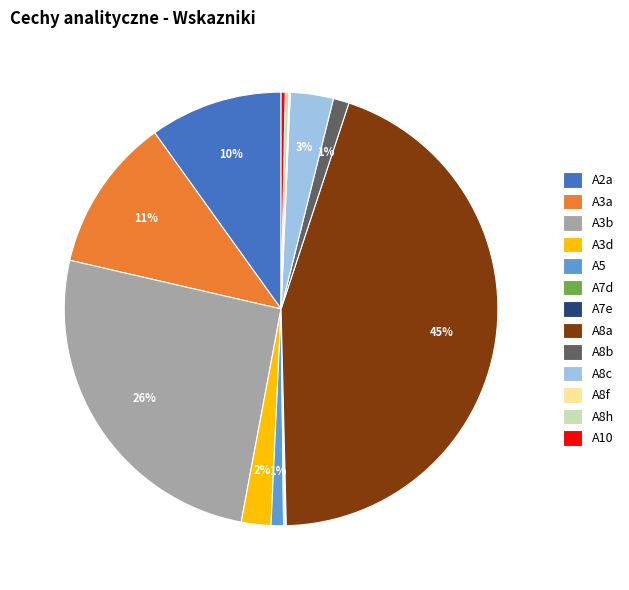

Does any single category account for the majority?

No